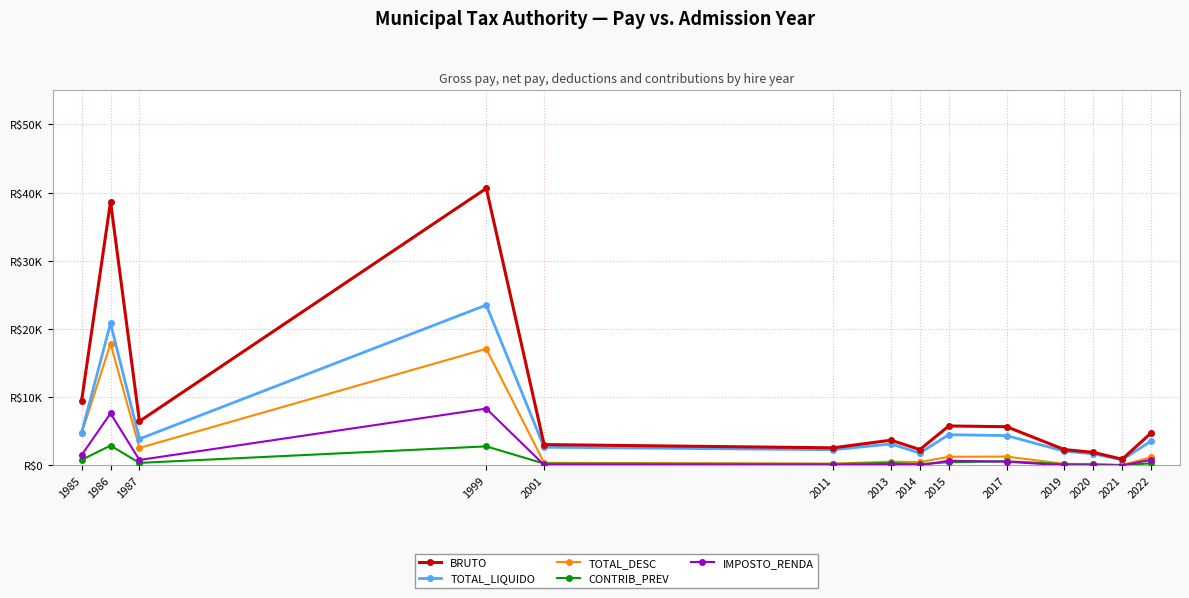

What is the total value across all series at 1985?

21383.0